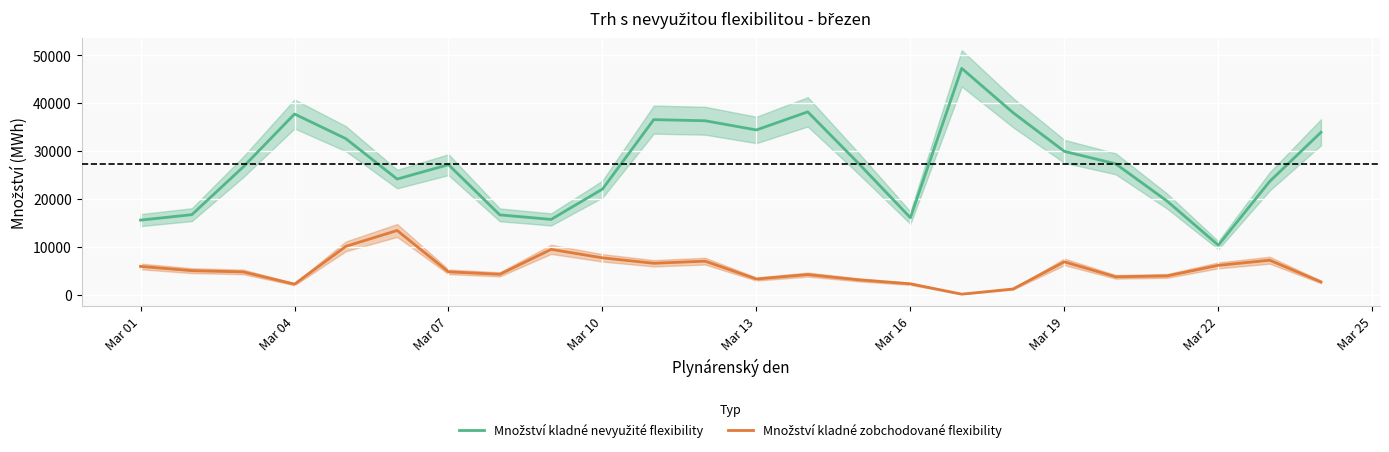

True or false: Množství kladné zobchodované flexibility and Množství kladné nevyužité flexibility cross at least once.

False